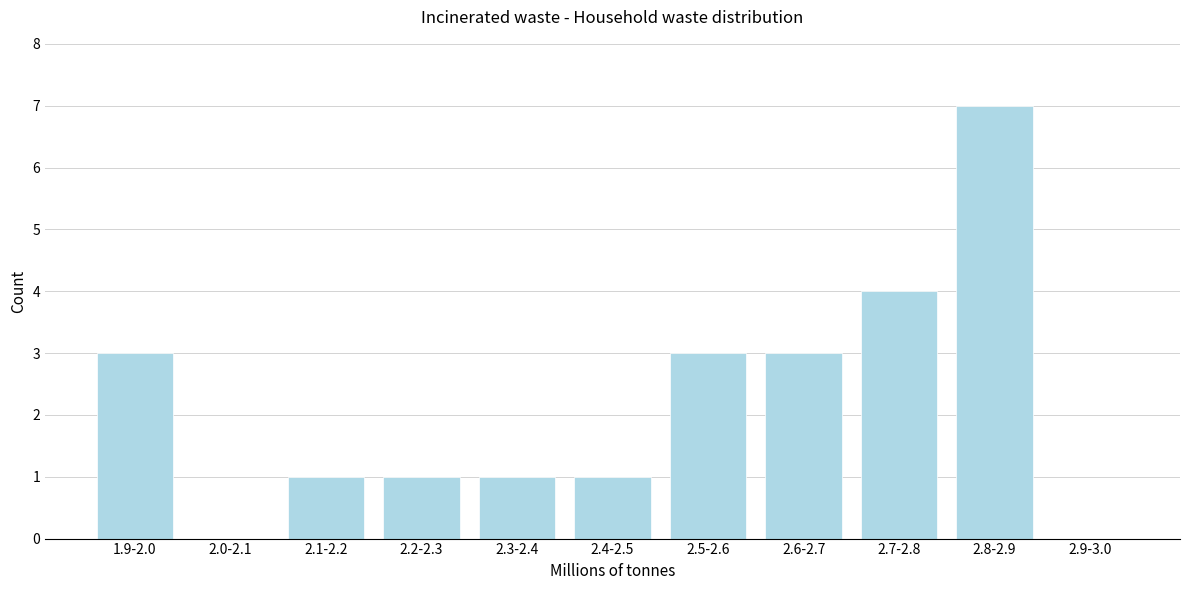

Reading left to right, extract all data points from this chart.

1.9-2.0=3	2.0-2.1=0	2.1-2.2=1	2.2-2.3=1	2.3-2.4=1	2.4-2.5=1	2.5-2.6=3	2.6-2.7=3	2.7-2.8=4	2.8-2.9=7	2.9-3.0=0